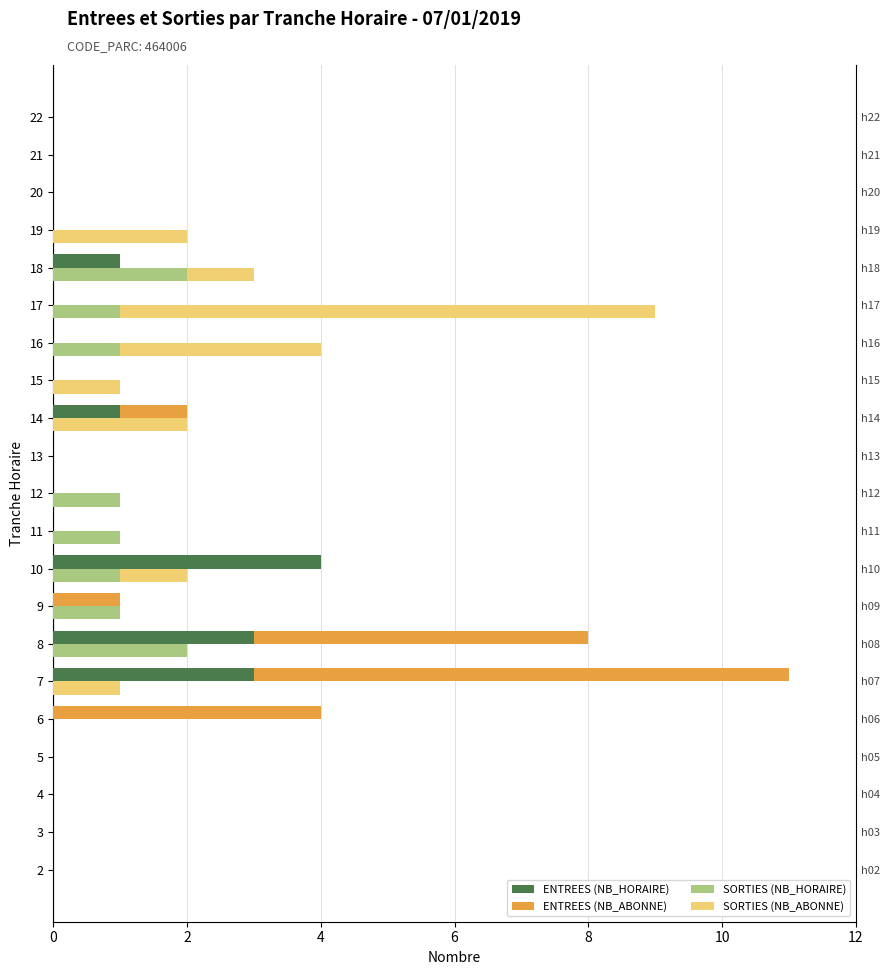

What is the average value of the ENTREES (NB_HORAIRE) series?

1